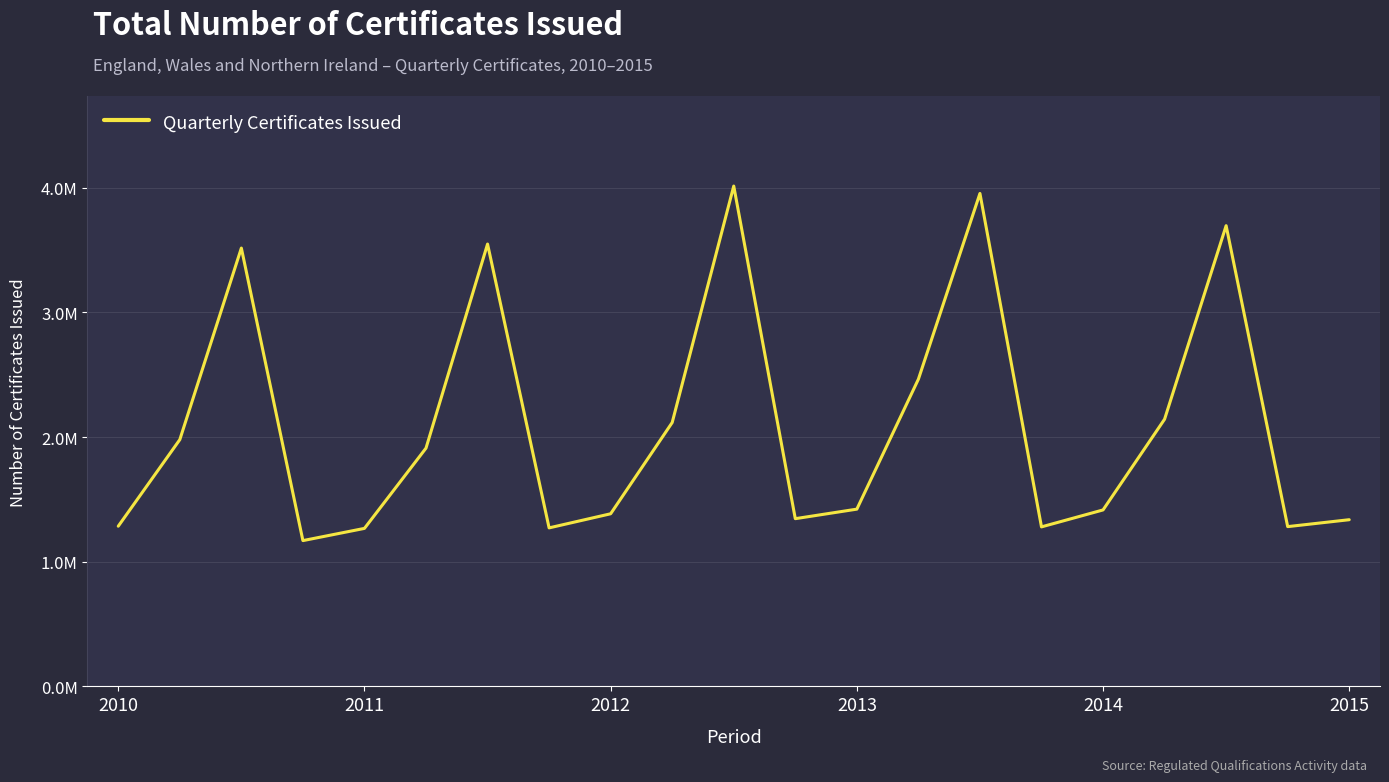

Is this an area chart (filled region under the line)?

No